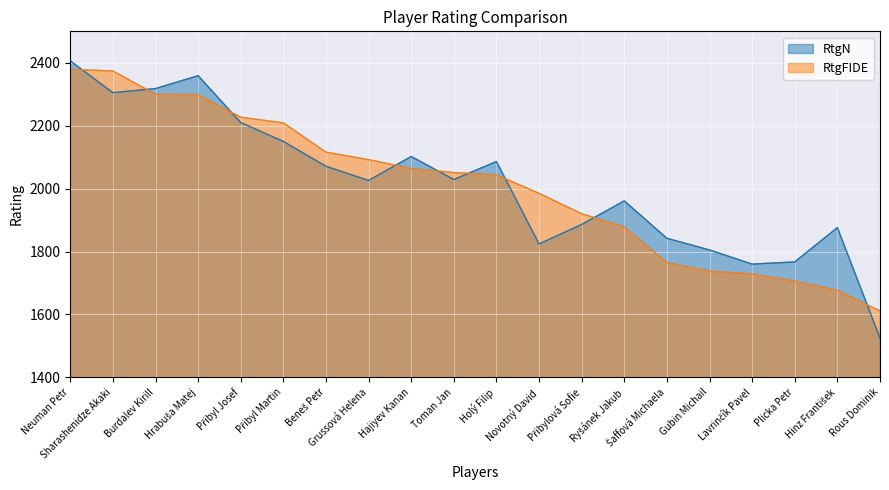

The RtgFIDE series shows 778 at Burdalev Kirill. True or false?

False